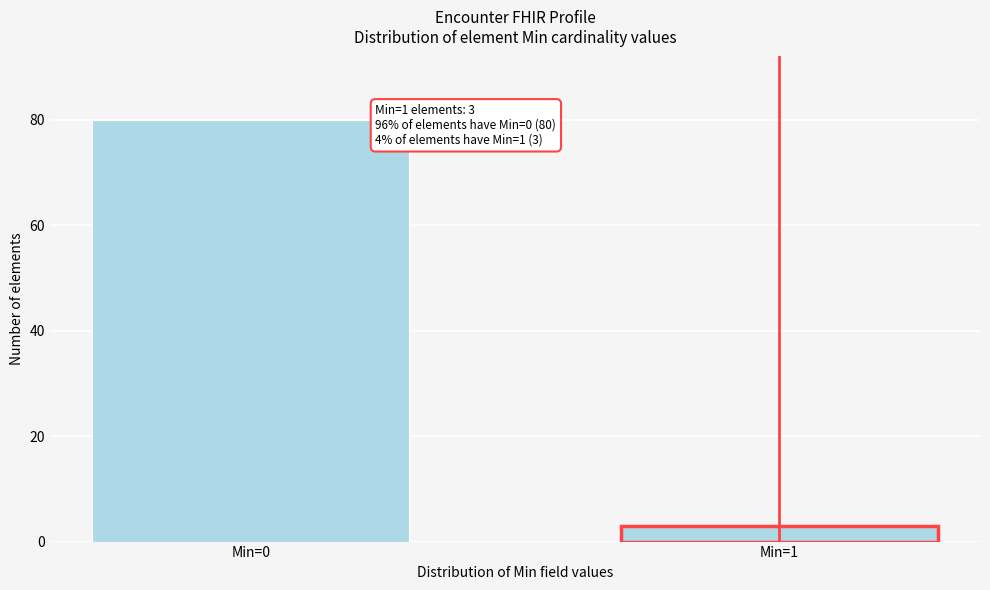

Reading left to right, what are all the values shown in this chart?

80	3